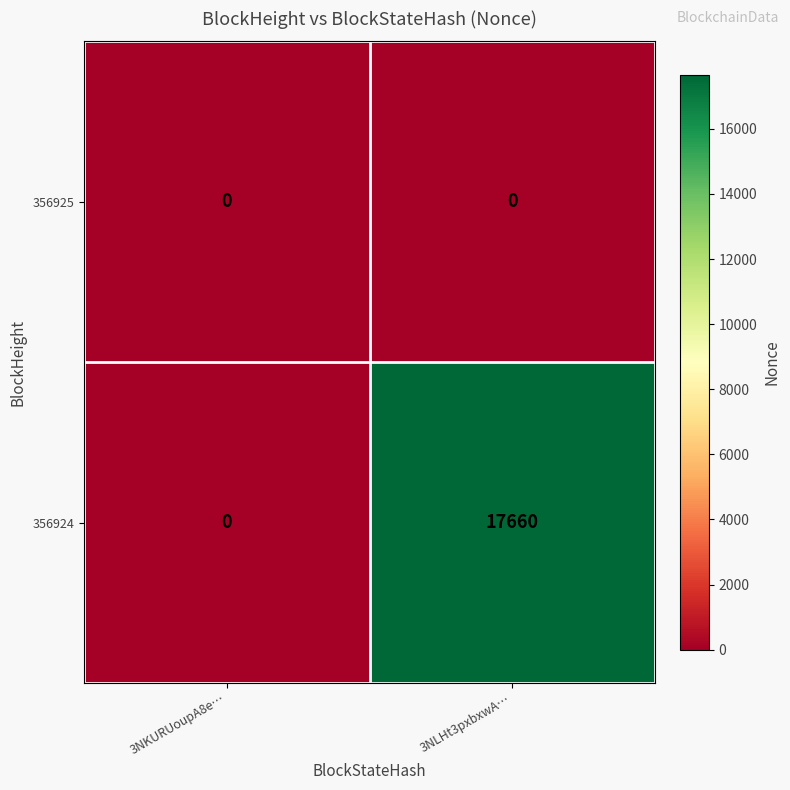

Which series has the largest total across all categories?

356924